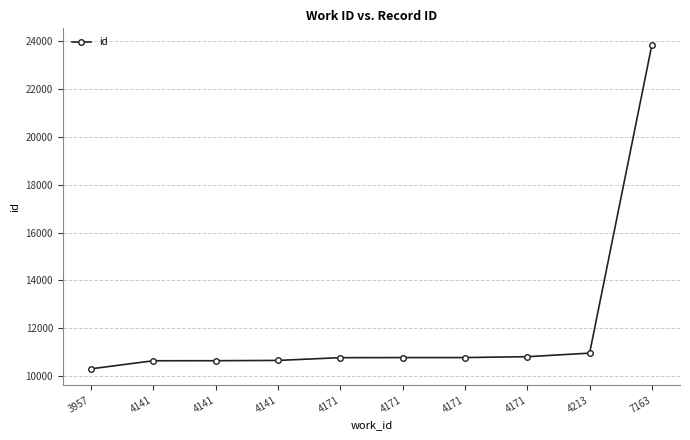

What is the change in value from 4141 to 4171?

+129